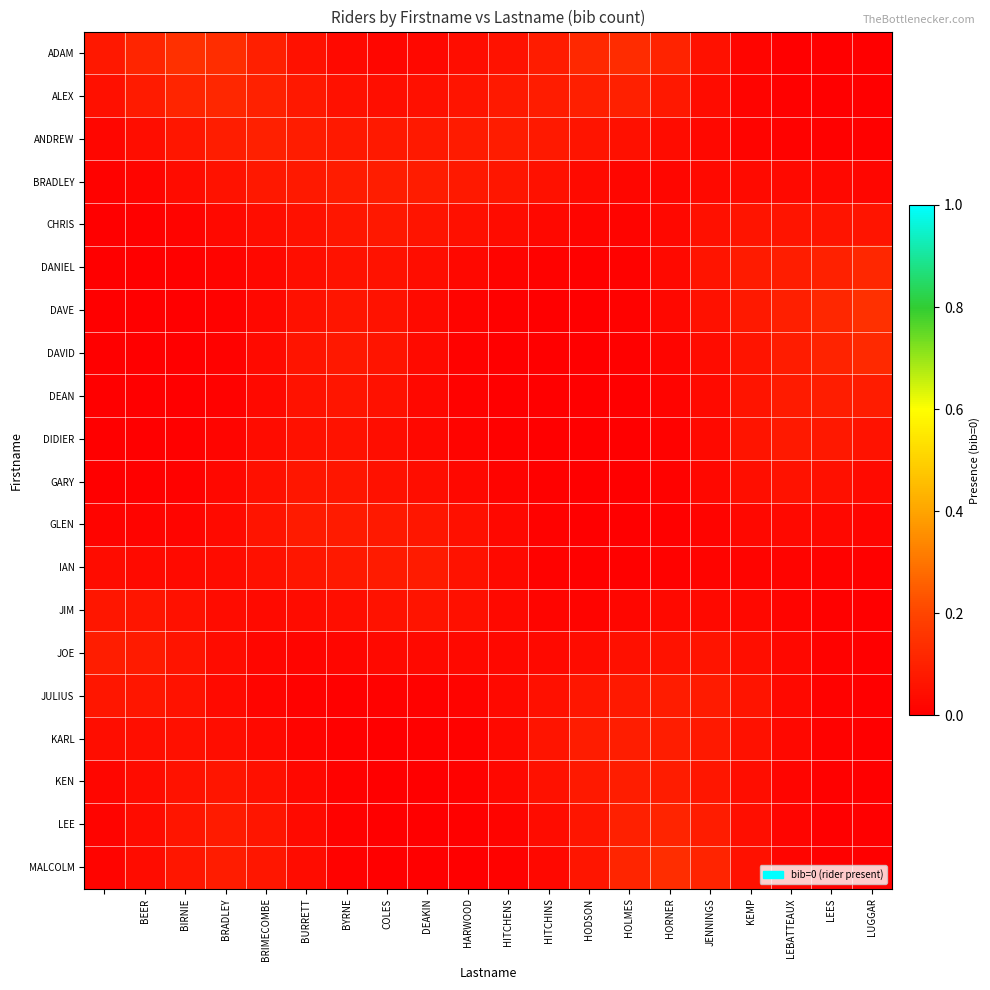

At how many categories does at least one series exceed 0?

20